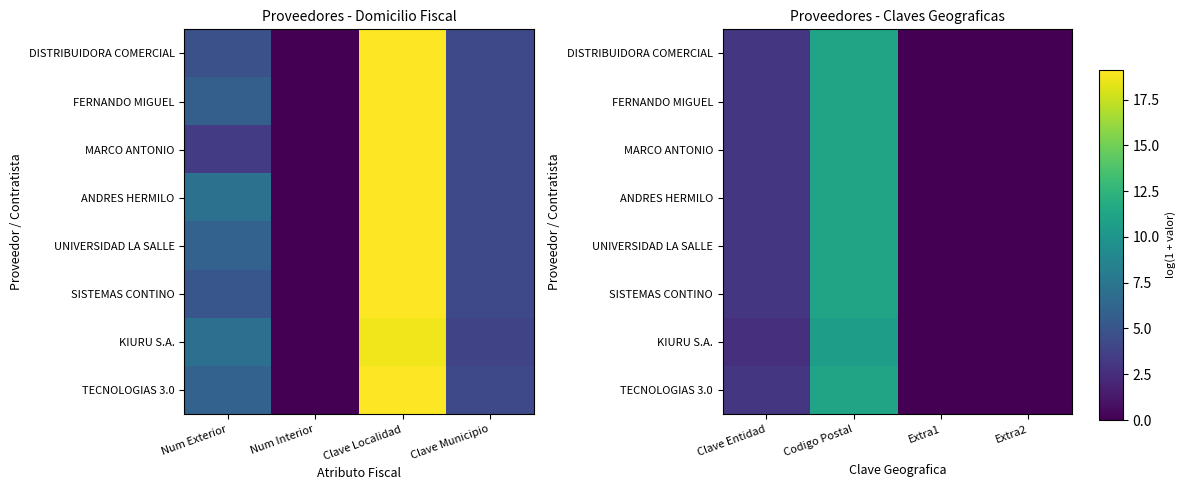

List the series in order of their peak value, highest first.

UNIVERSIDAD LA SALLE, MARCO ANTONIO, DISTRIBUIDORA COMERCIAL, TECNOLOGIAS 3.0, ANDRES HERMILO, FERNANDO MIGUEL, SISTEMAS CONTINO, KIURU S.A.